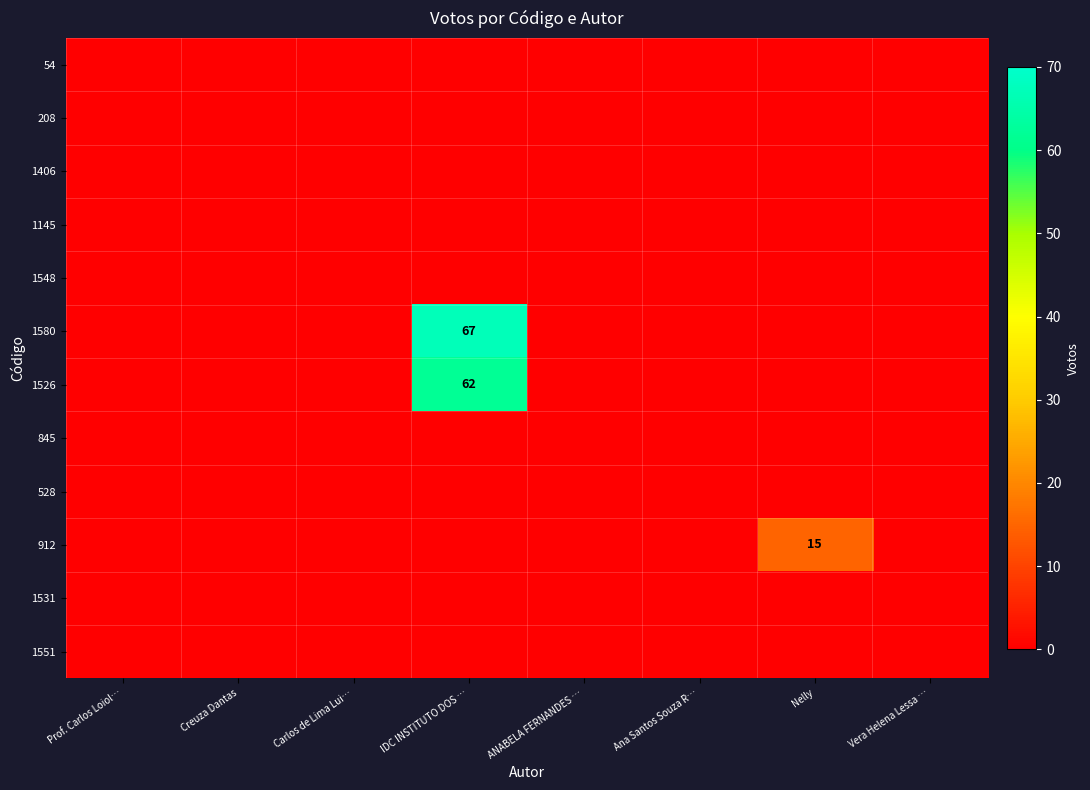

The 1526 series shows 0 at Carlos de Lima Lui…. True or false?

True